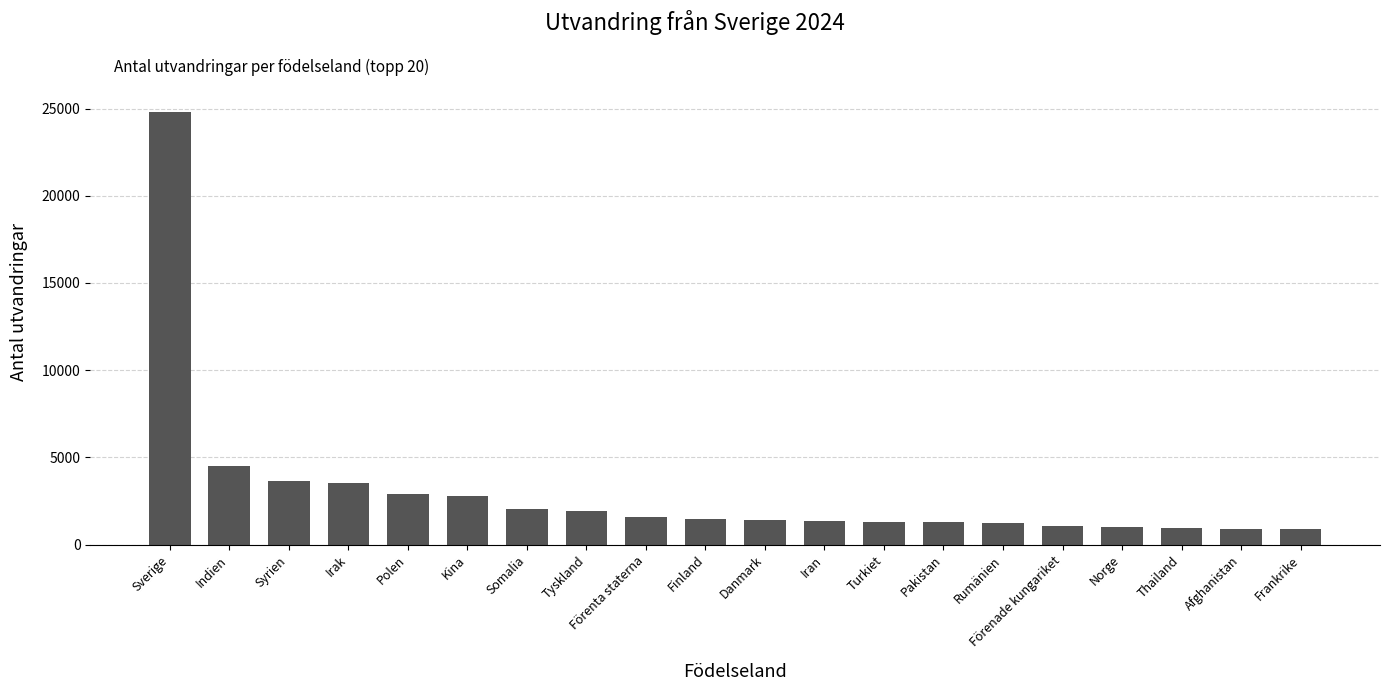

Read the value at Kina, to the nearest 50.

2750